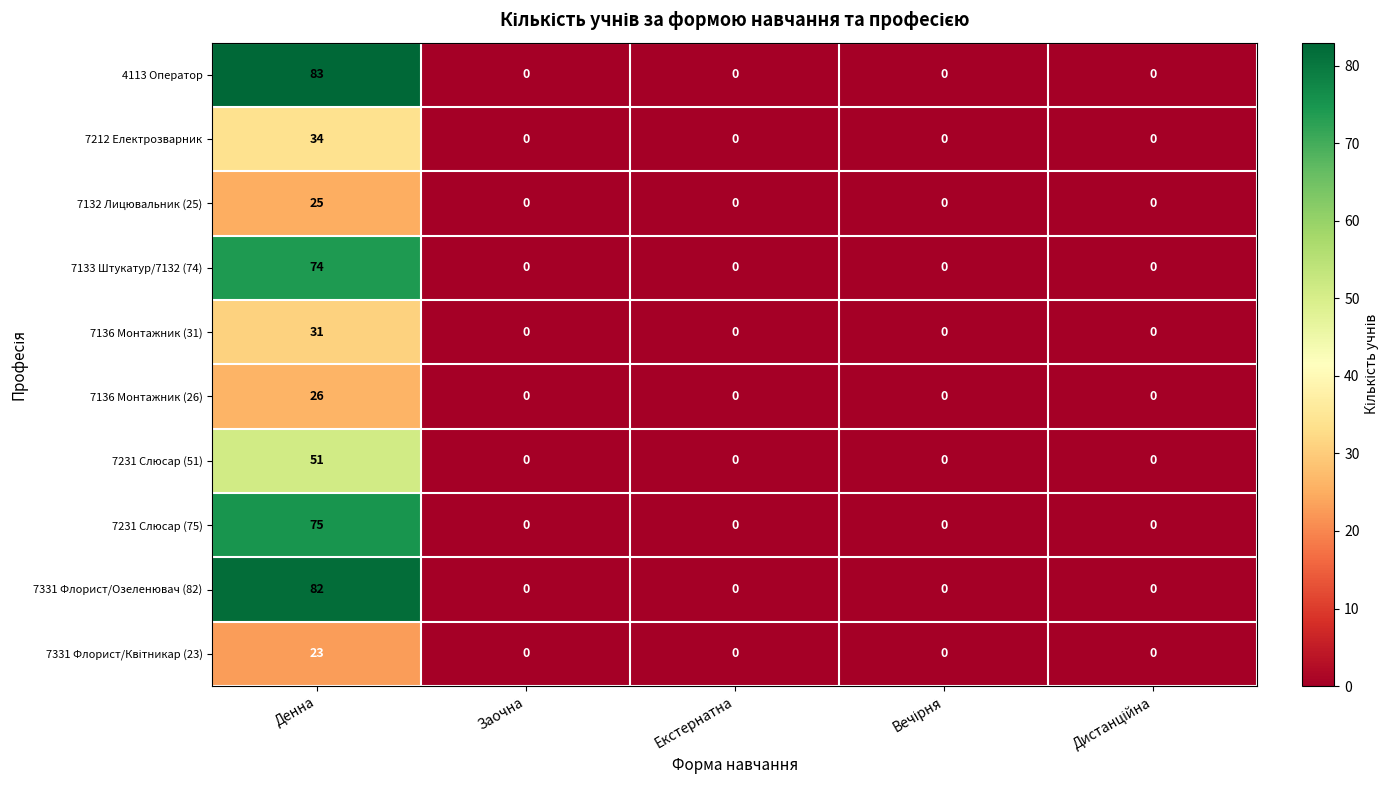

What is the difference between the maximum and second lowest values in the 4113 Оператор series?

83